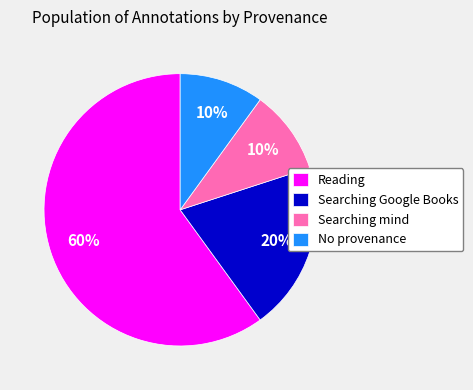

Is the sum of No provenance and Searching mind greater than half?

No